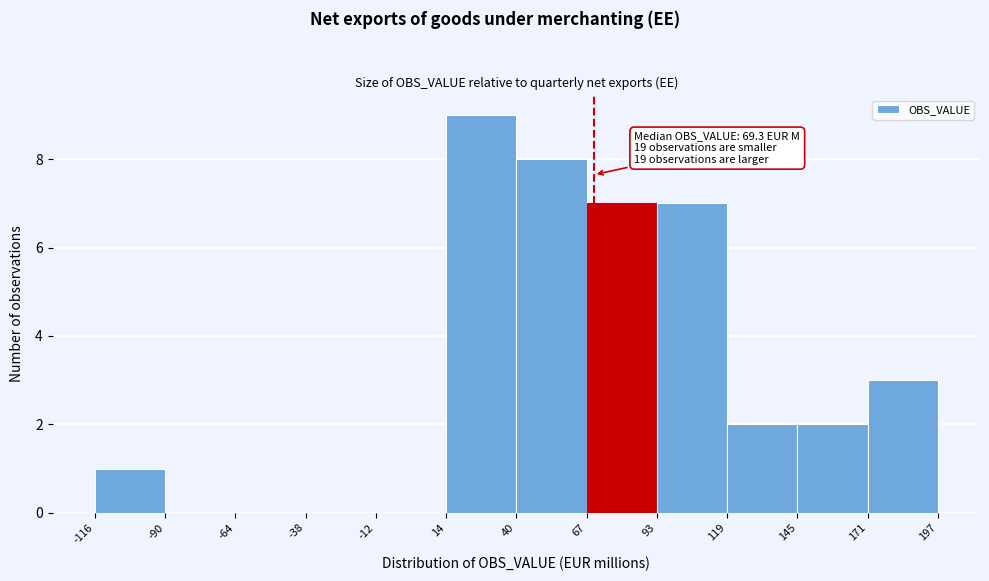

Which range on the x-axis has the tallest bar?

14 to 40